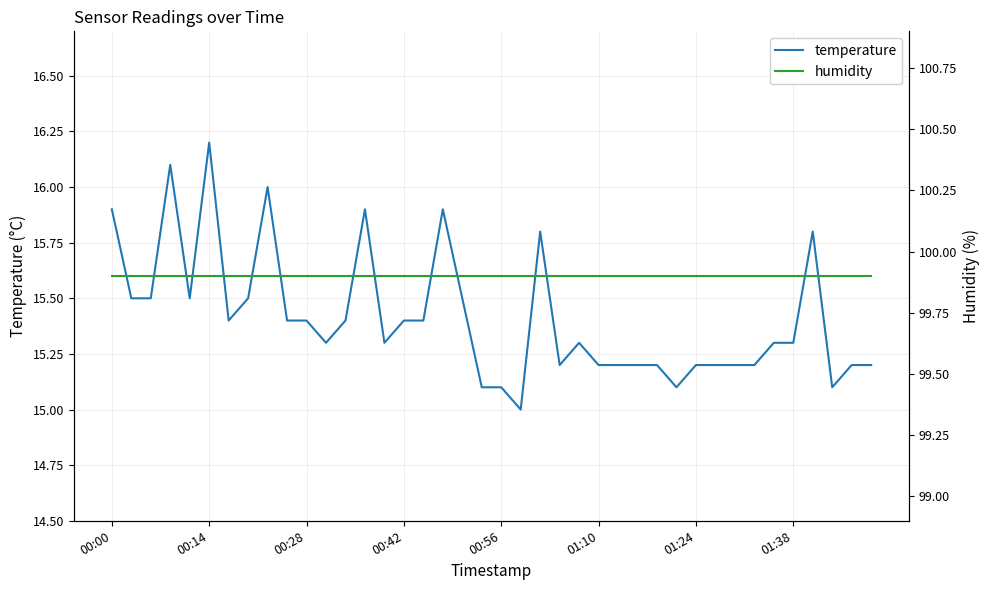

What is the minimum value shown in the chart?

15.0